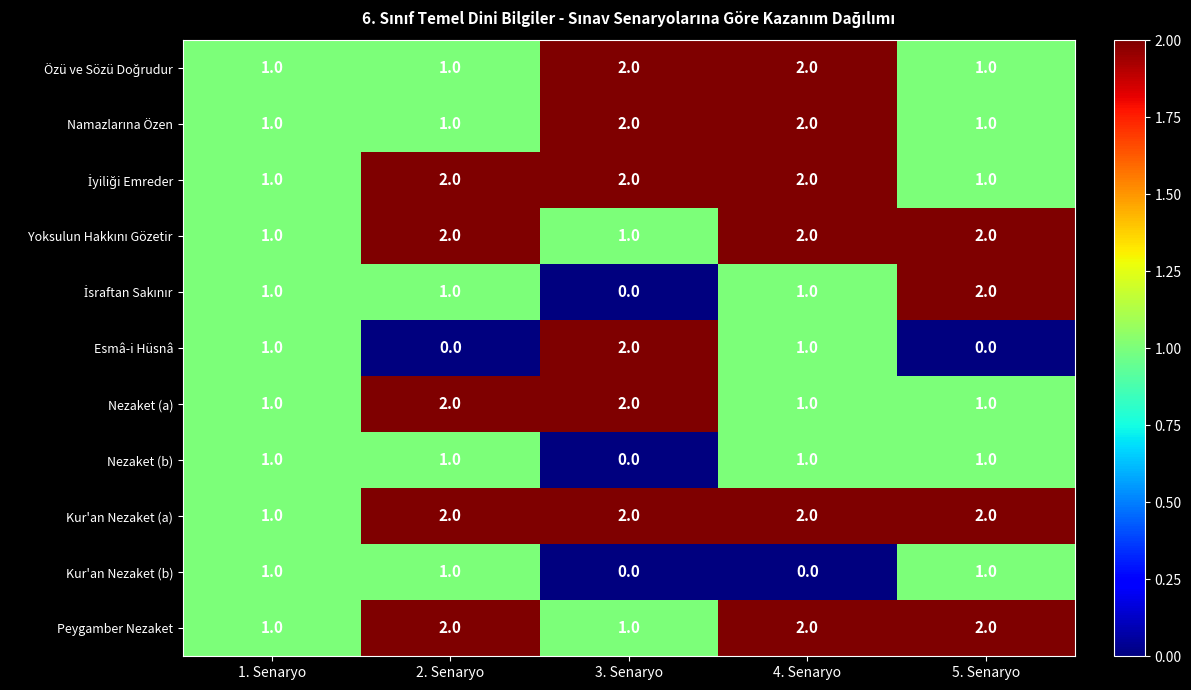

At which category is the sum across all series the highest?

4. Senaryo